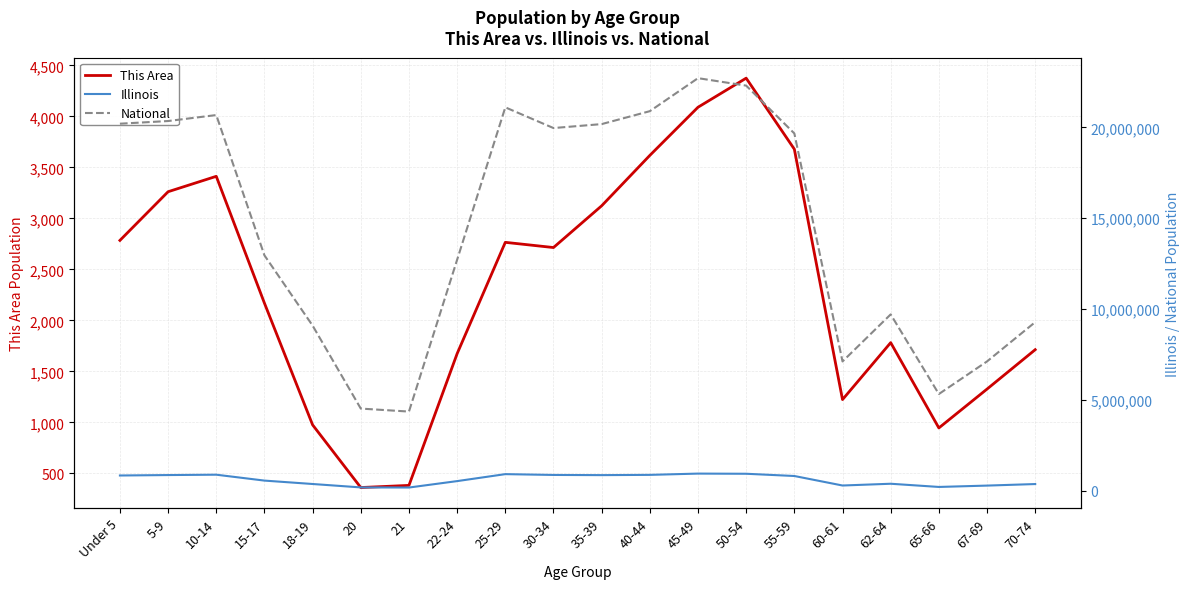

Rank the series by their maximum value, from highest to lowest.

National, Illinois, This Area